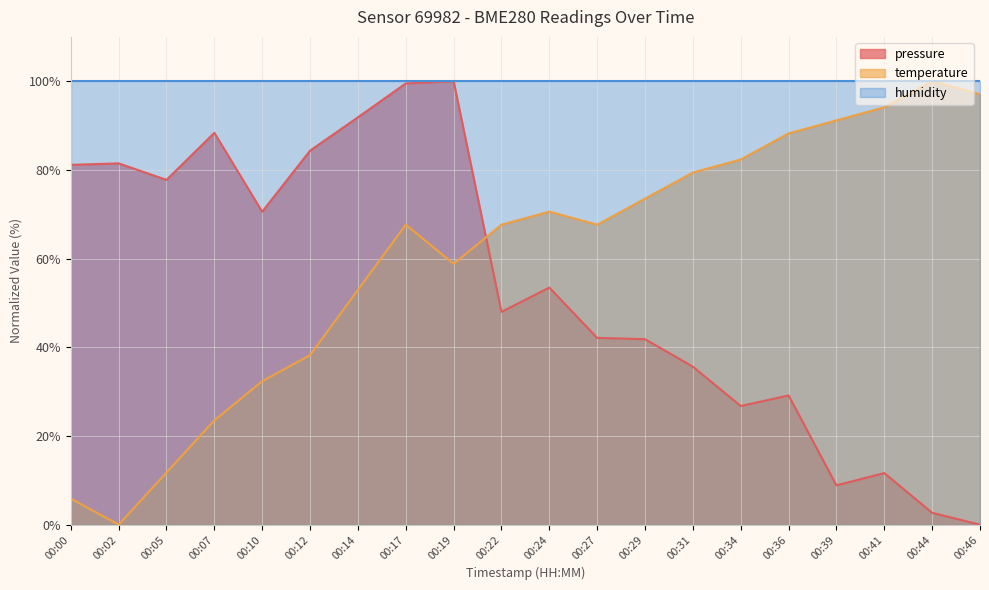

Between which two adjacent categories do pressure and temperature first intersect?

00:19 and 00:22